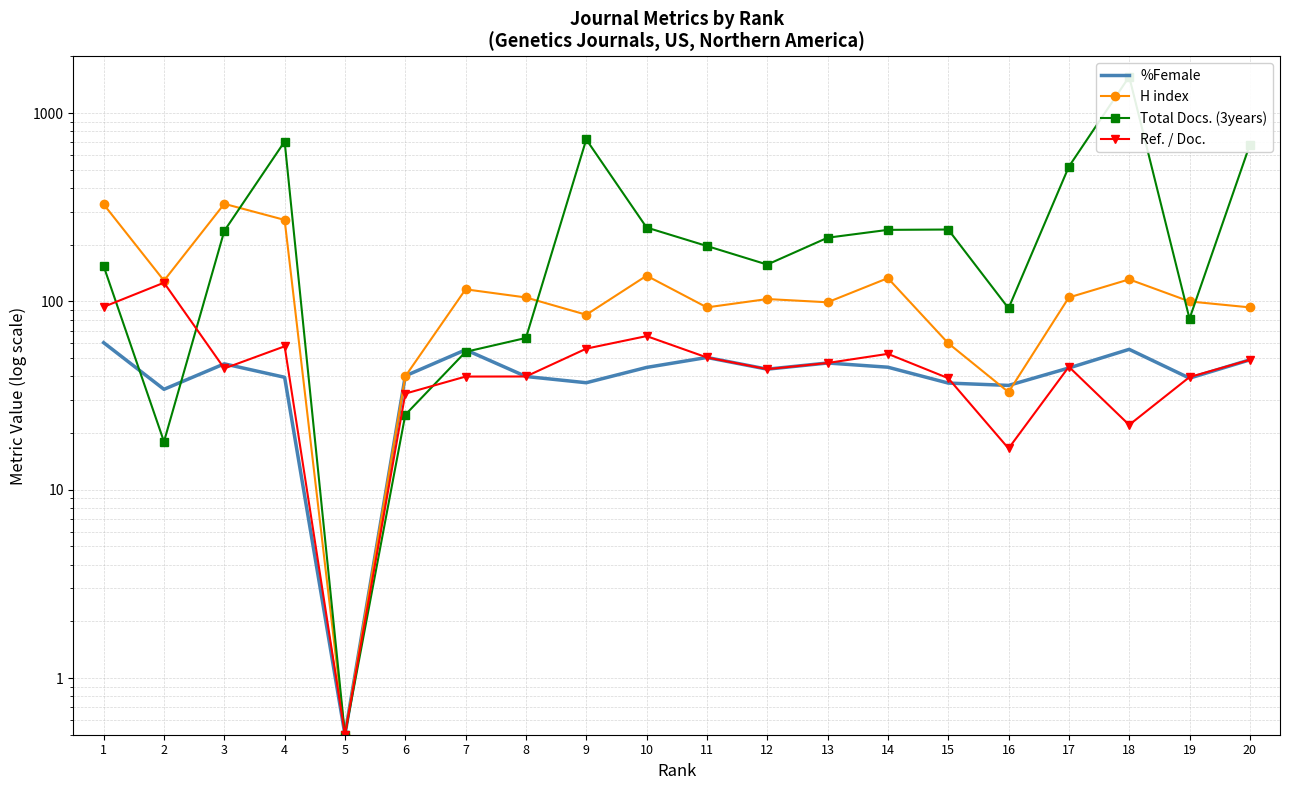

What is the total value across all series at 16?

177.4